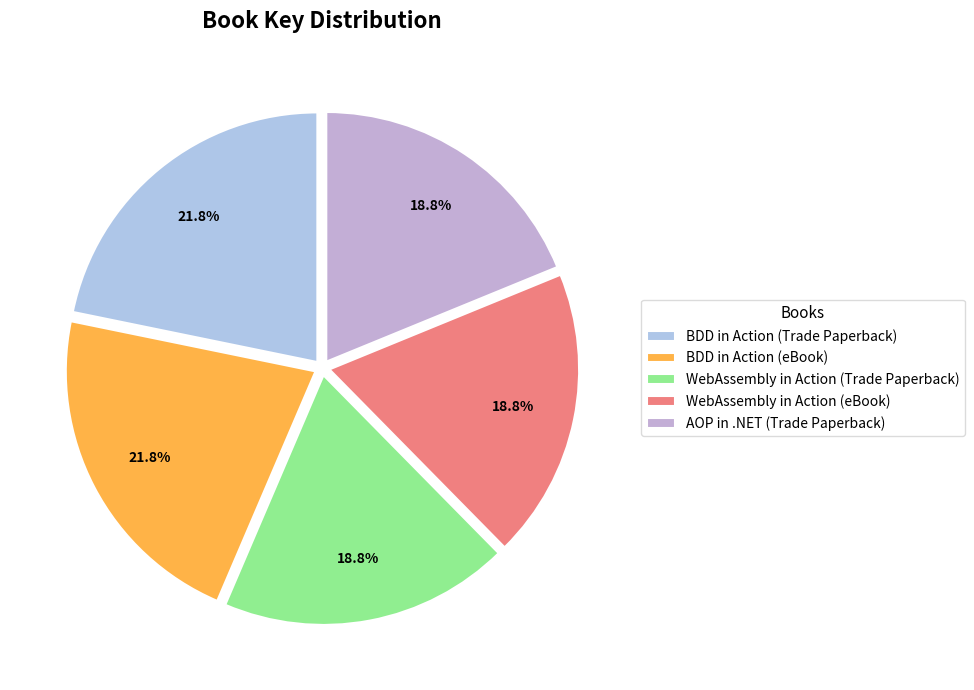

The BDD in Action (Trade Paperback) slice represents 11% of the pie. True or false?

False